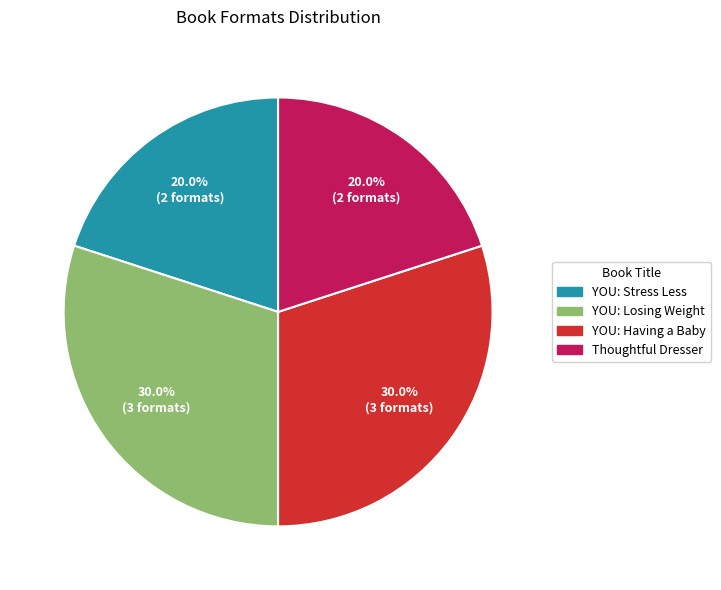

How many segments does this pie chart have?

4